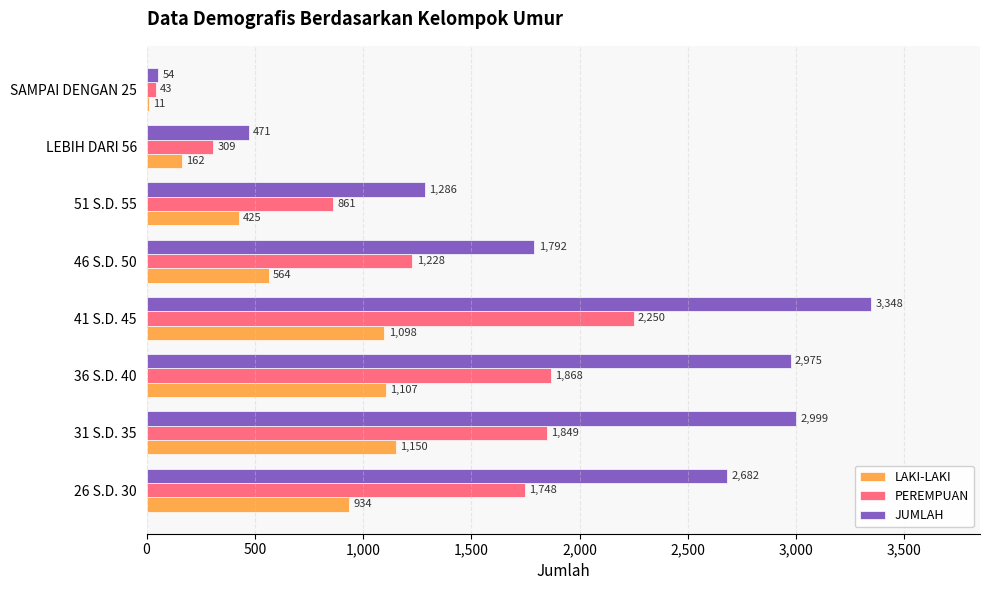

Where is PEREMPUAN nearest to the value 1146?

46 S.D. 50